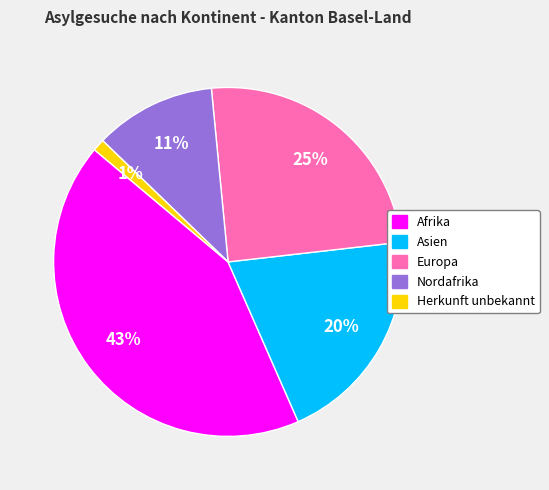

How many slices are in this pie chart?

5